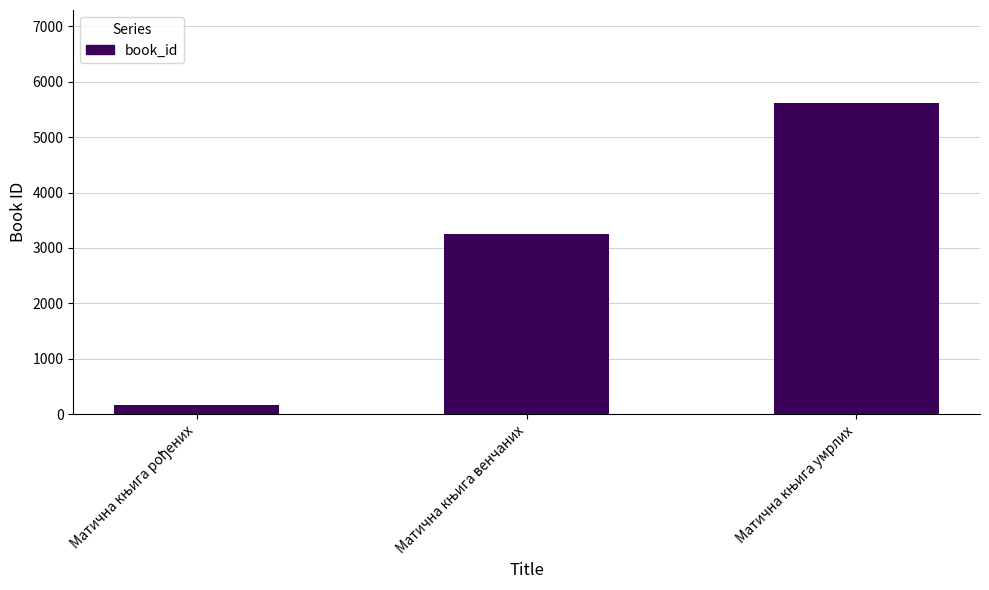

Reading right to left, list all the values displayed in this chart.

5612	3247	163